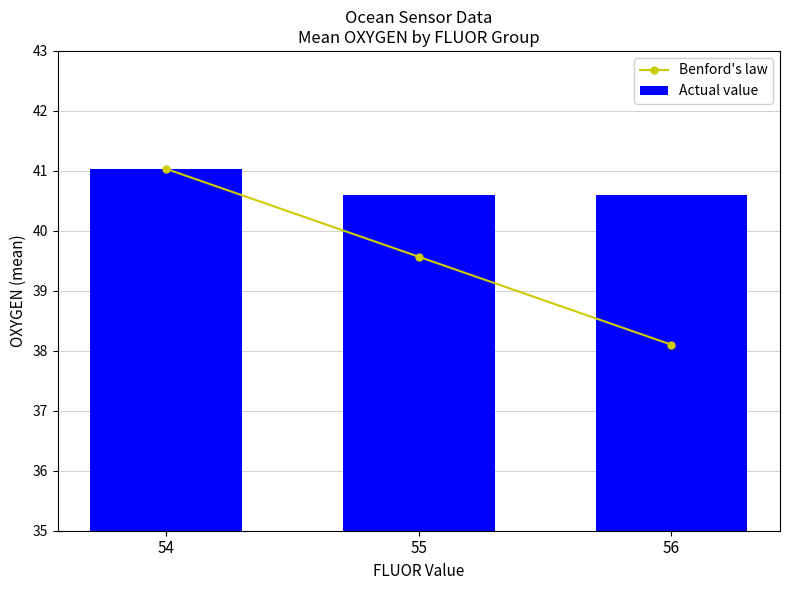

Is it true that Benford's law equals 41.0 at 54?

True